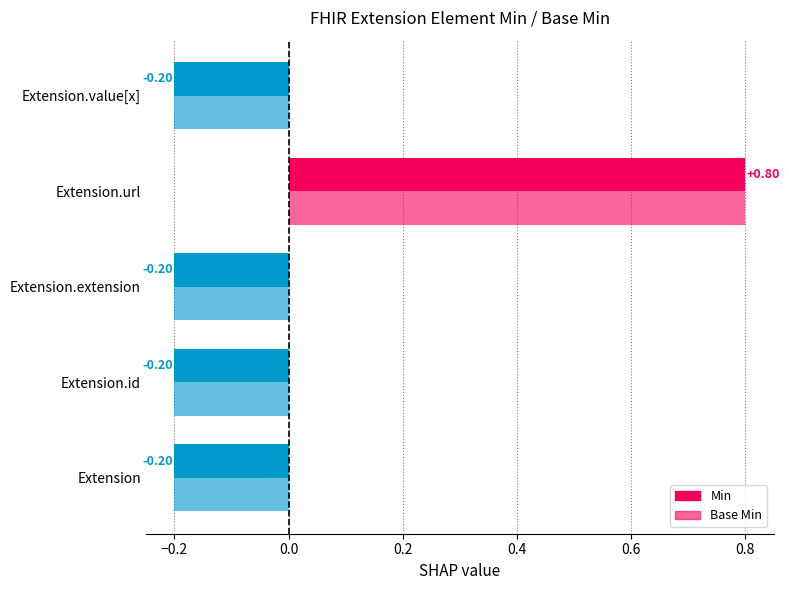

What position from the right is Extension.url?

3